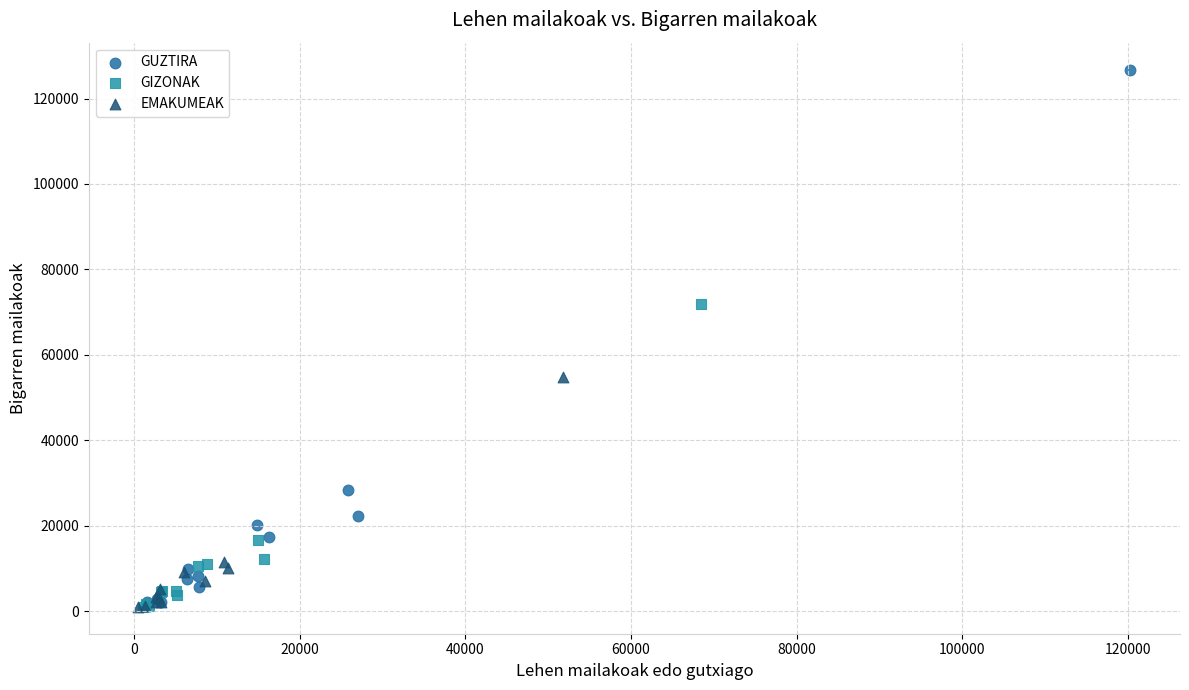

Which series reaches the maximum Y coordinate?

GUZTIRA